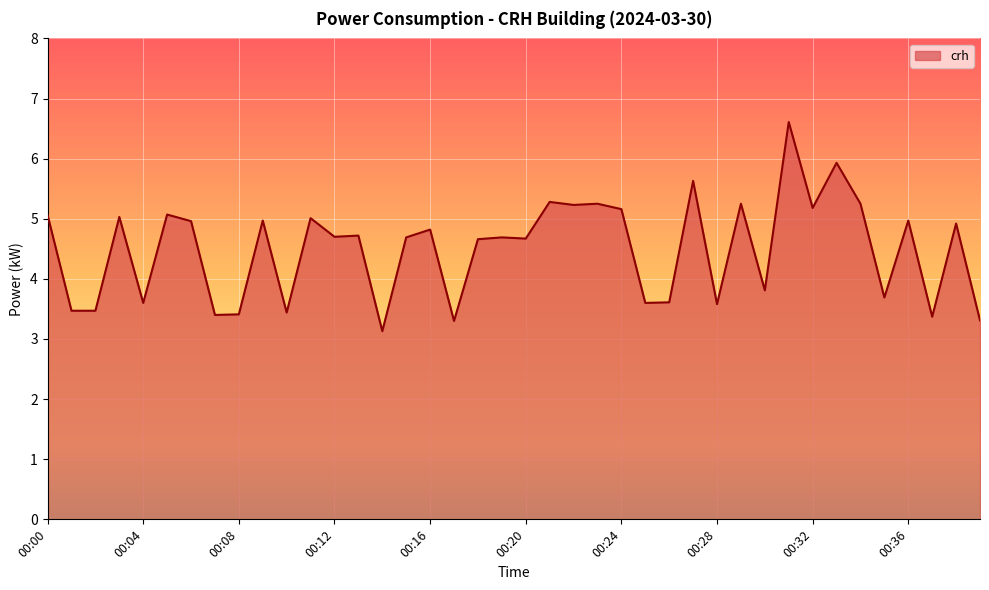

What is the maximum value shown in the chart?

6.6